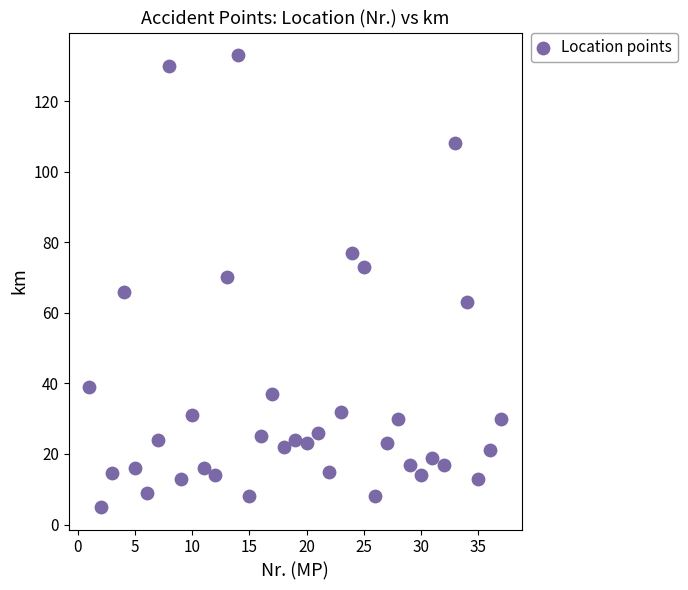

What is the range of Y values (max minus min)?

128.0